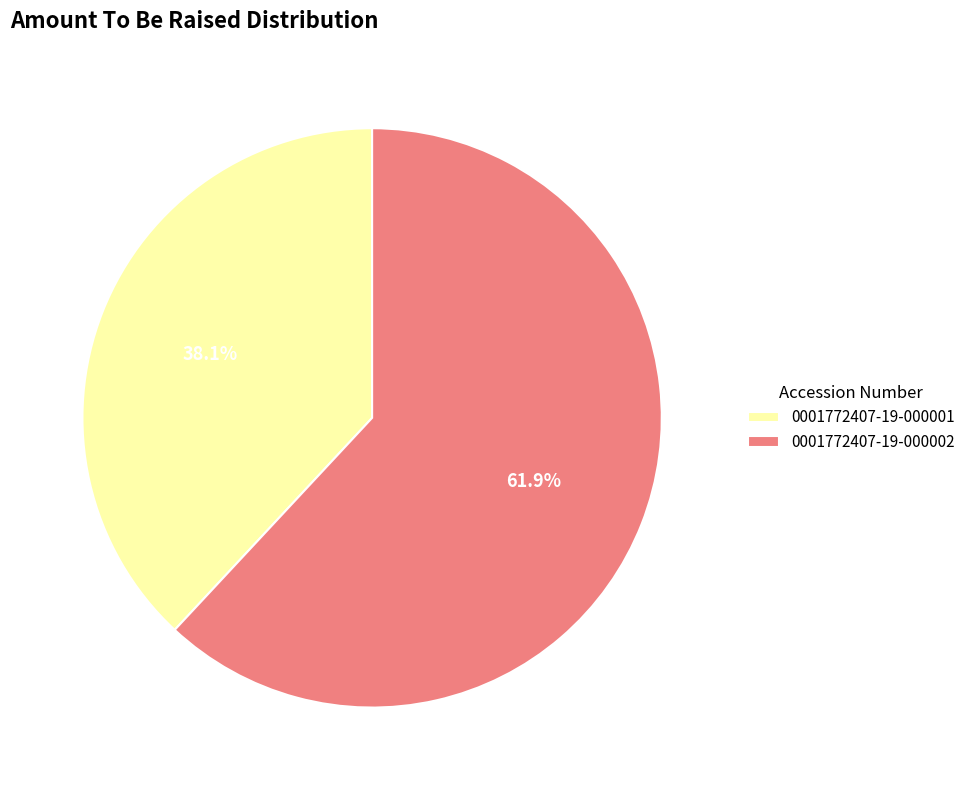

To the nearest percent, what is the difference between the 0001772407-19-000001 and 0001772407-19-000002 slice percentages?

24%